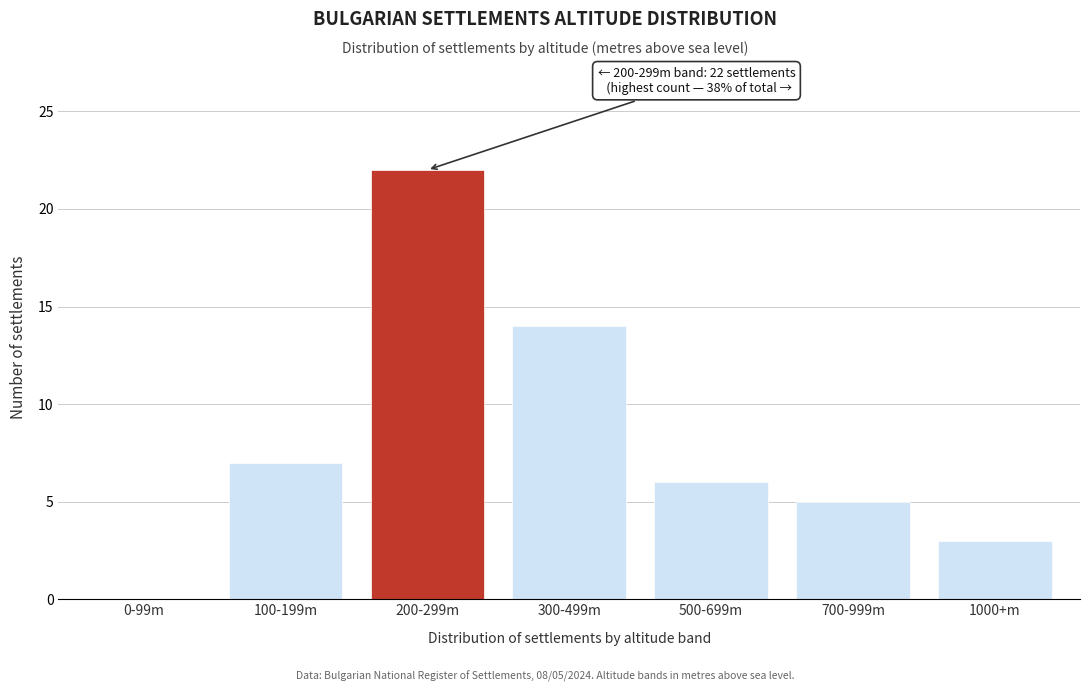

Reading left to right, list all the values displayed in this chart.

0-99m=0	100-199m=7	200-299m=22	300-499m=14	500-699m=6	700-999m=5	1000+m=3